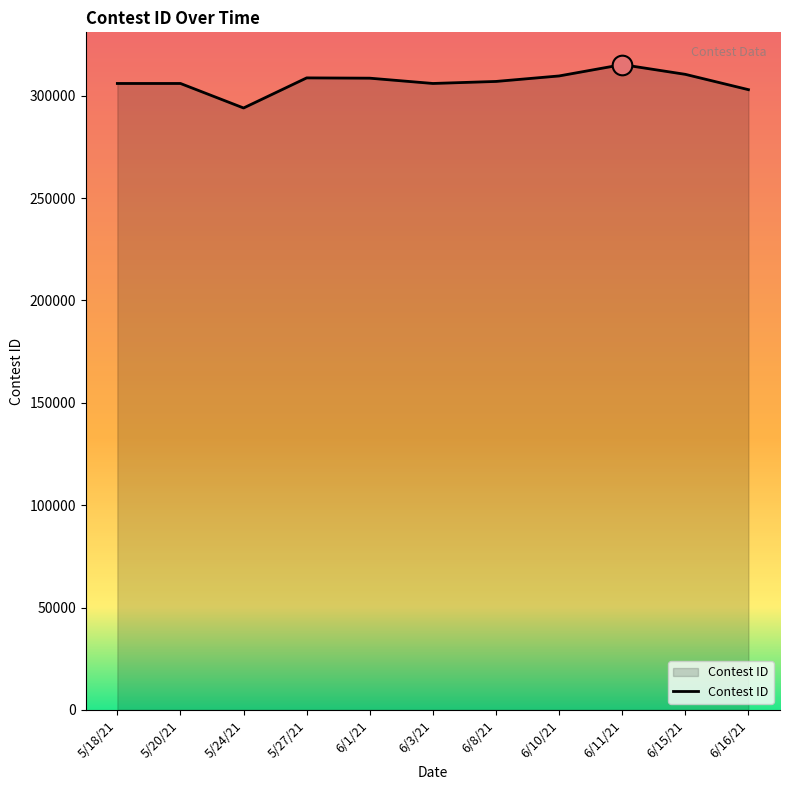

Between 5/18/21 and 5/27/21, which is larger?

5/27/21